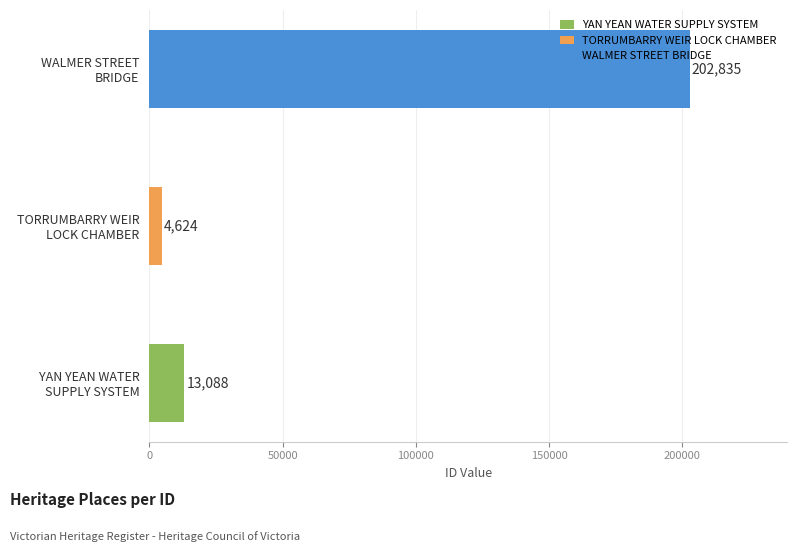

What is the smallest value displayed?

4624